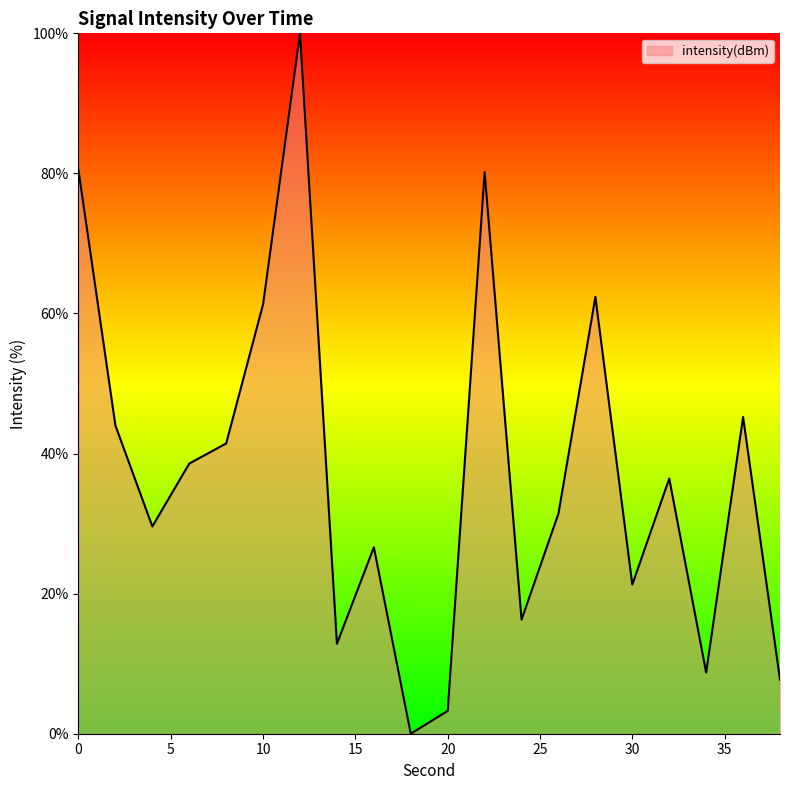

What is the difference between the maximum and minimum values?

100.0